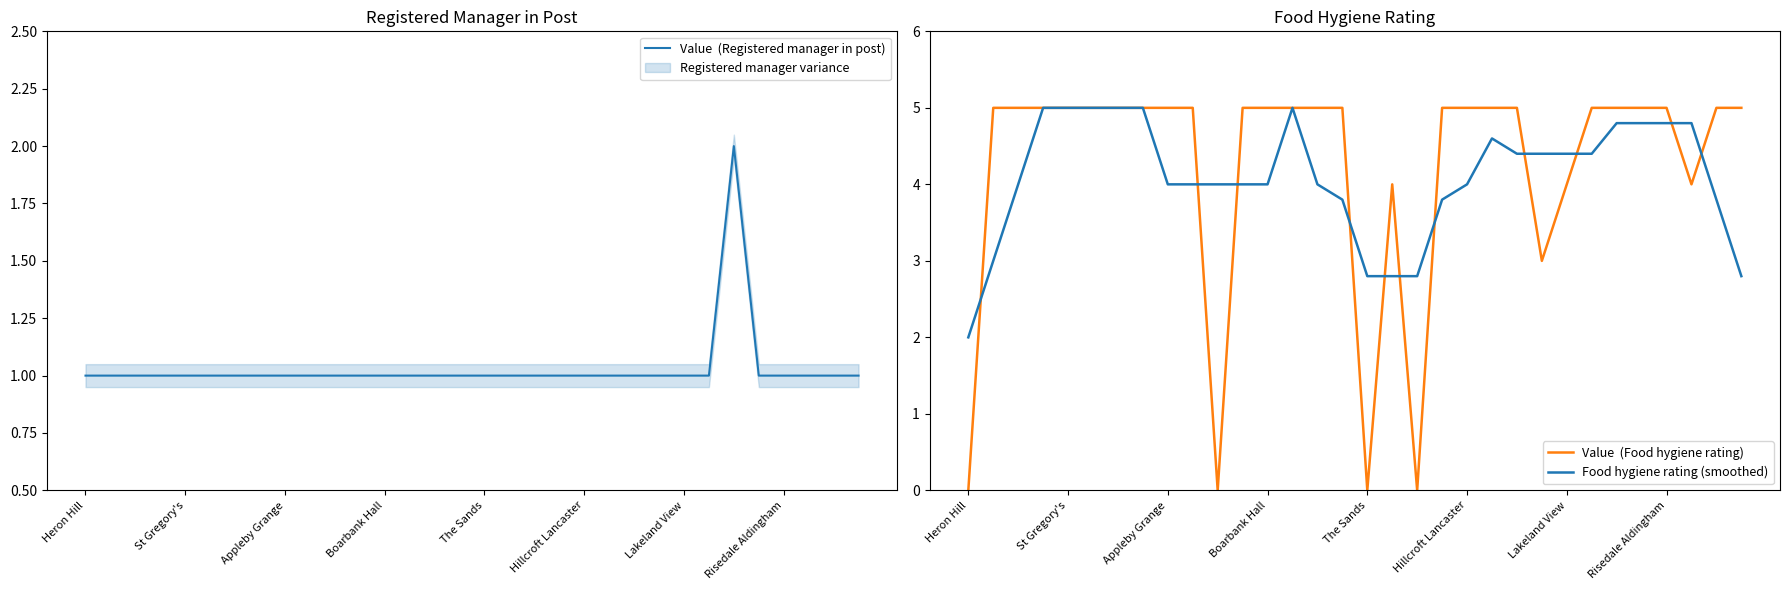

Which series has the largest total across all categories?

Value  (Food hygiene rating)